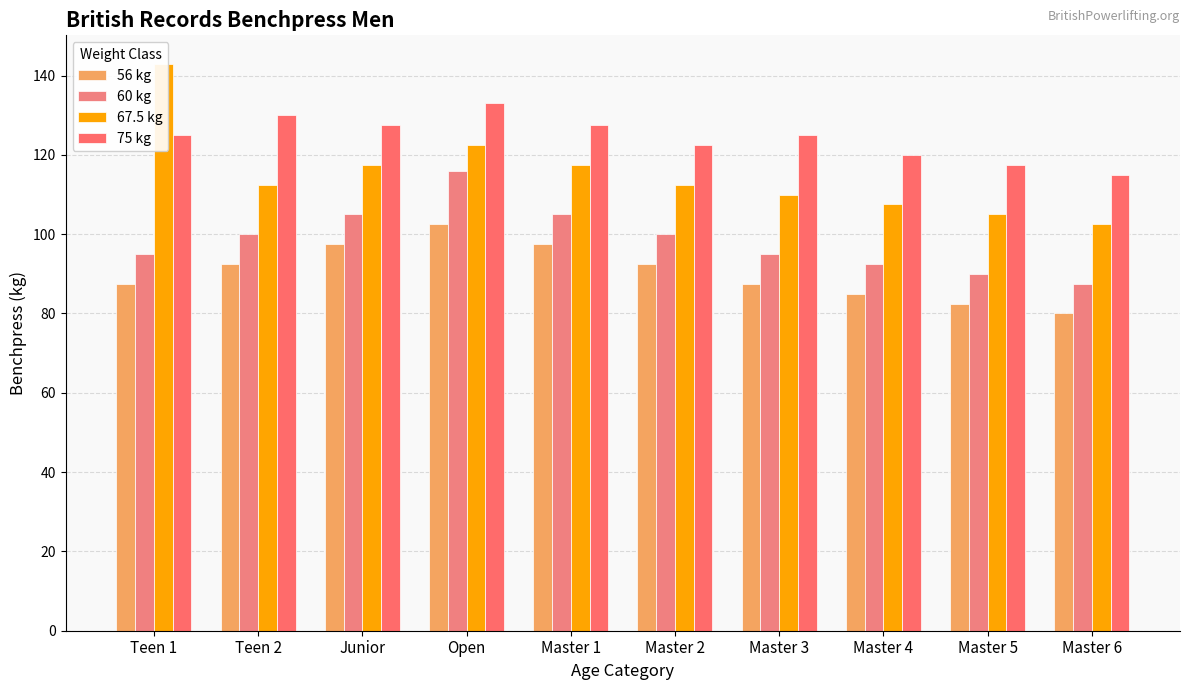

Does the chart contain any negative values?

No